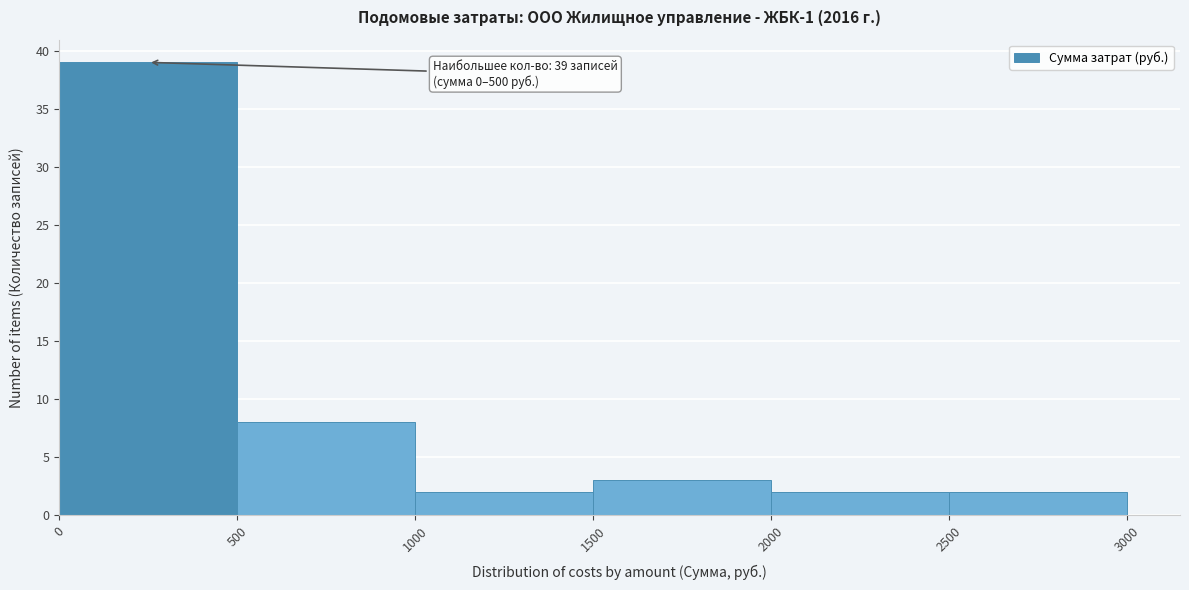

Which range on the x-axis has the tallest bar?

0 to 500